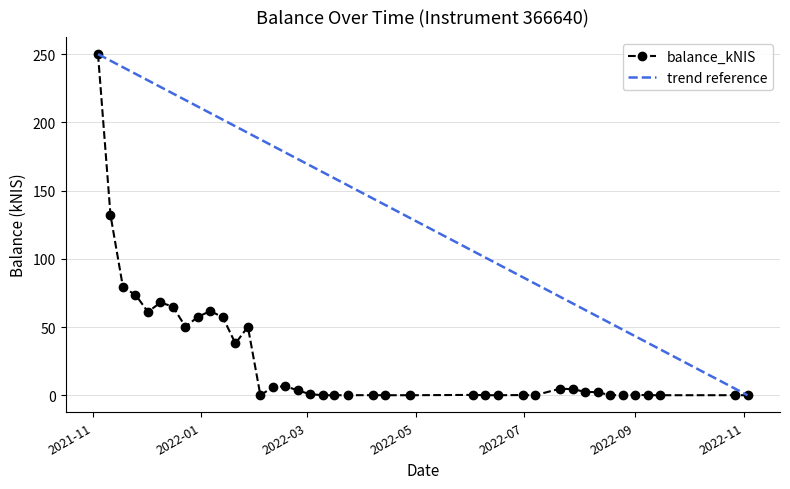

Between 2021-11-25 and 2022-03-24, which is larger?

2021-11-25